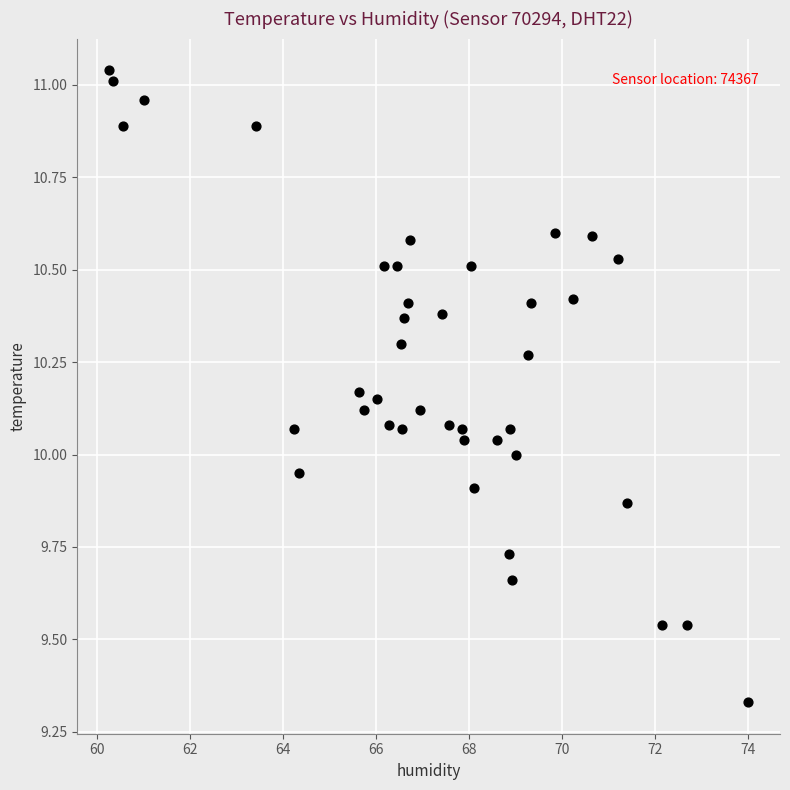

What is the range of X values (max minus min)?

13.8